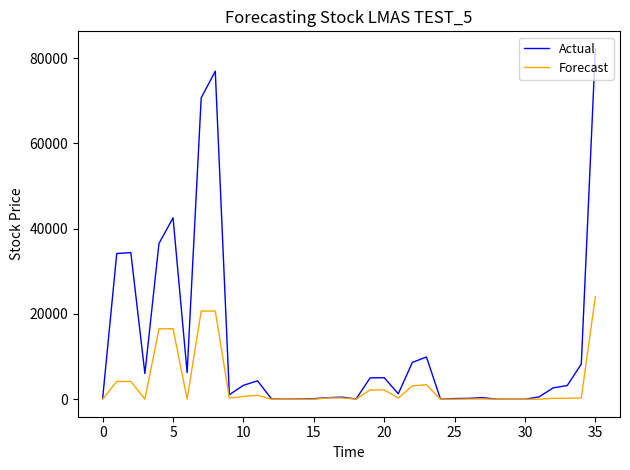

Which series has the widest spread of values?

Actual